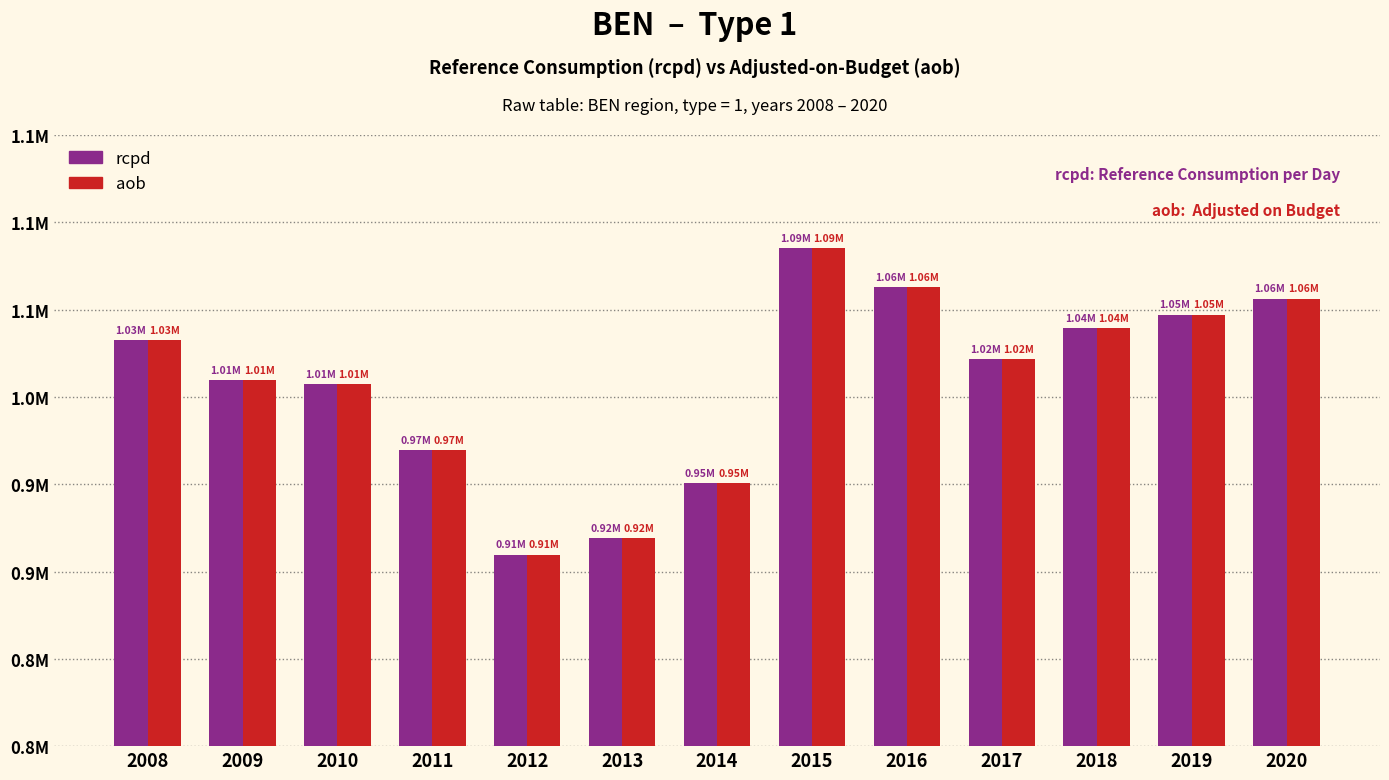

What is the value of the aob bar at the 12th from the left?

1047066.0